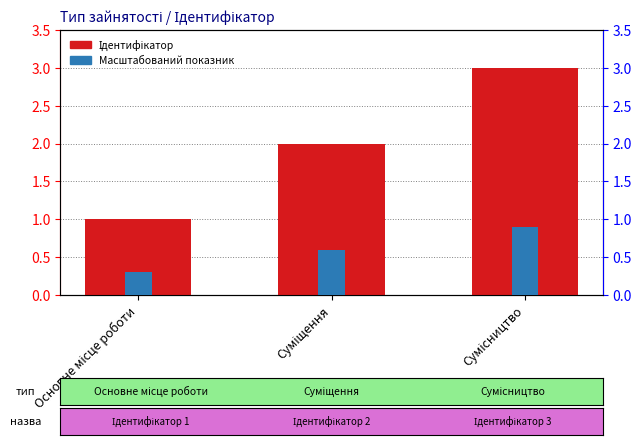

Which has a higher value, Основне місце роботи or Суміщення?

Суміщення